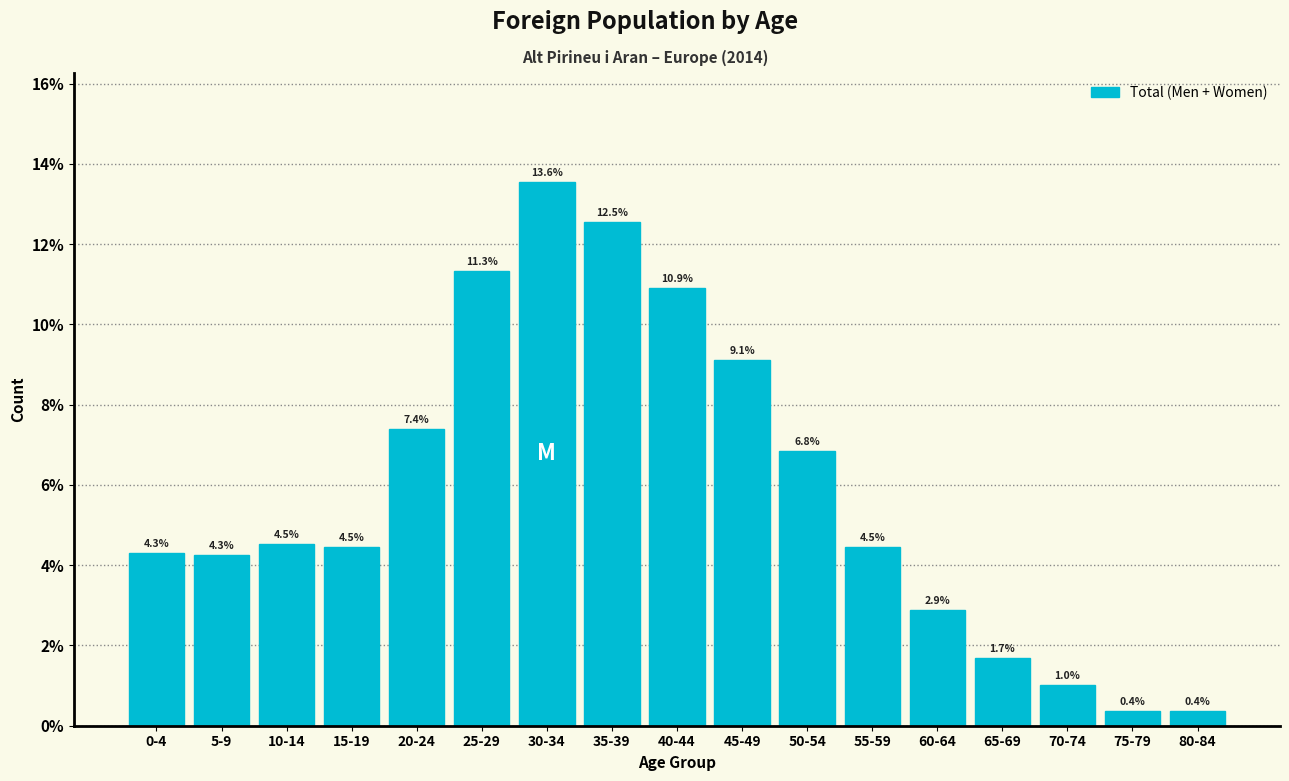

Reading left to right, what are all the values shown in this chart?

4.3	4.3	4.5	4.5	7.4	11.3	13.6	12.5	10.9	9.1	6.8	4.5	2.9	1.7	1.0	0.4	0.4